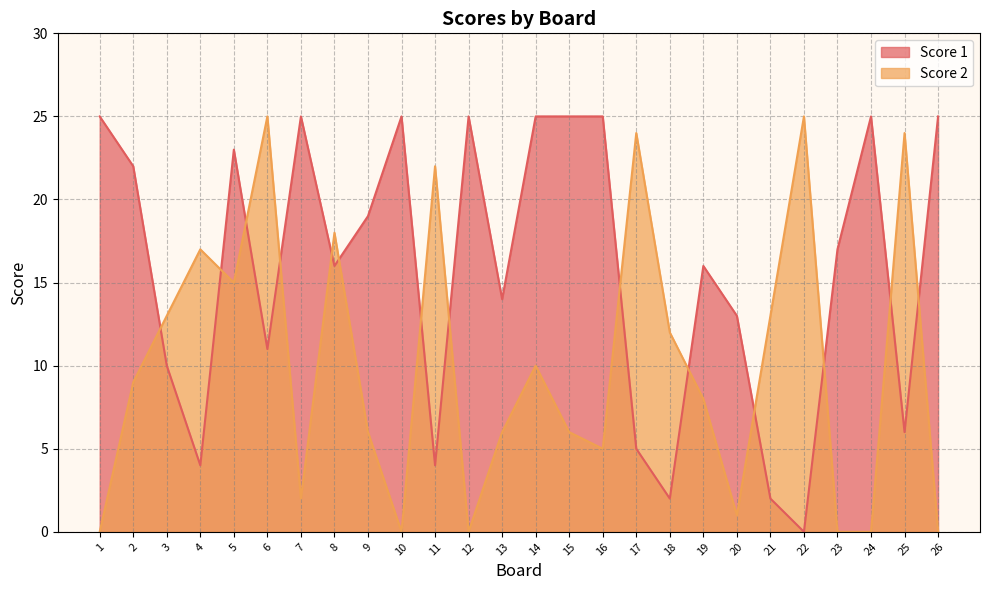

Which series has the widest spread of values?

Score 2